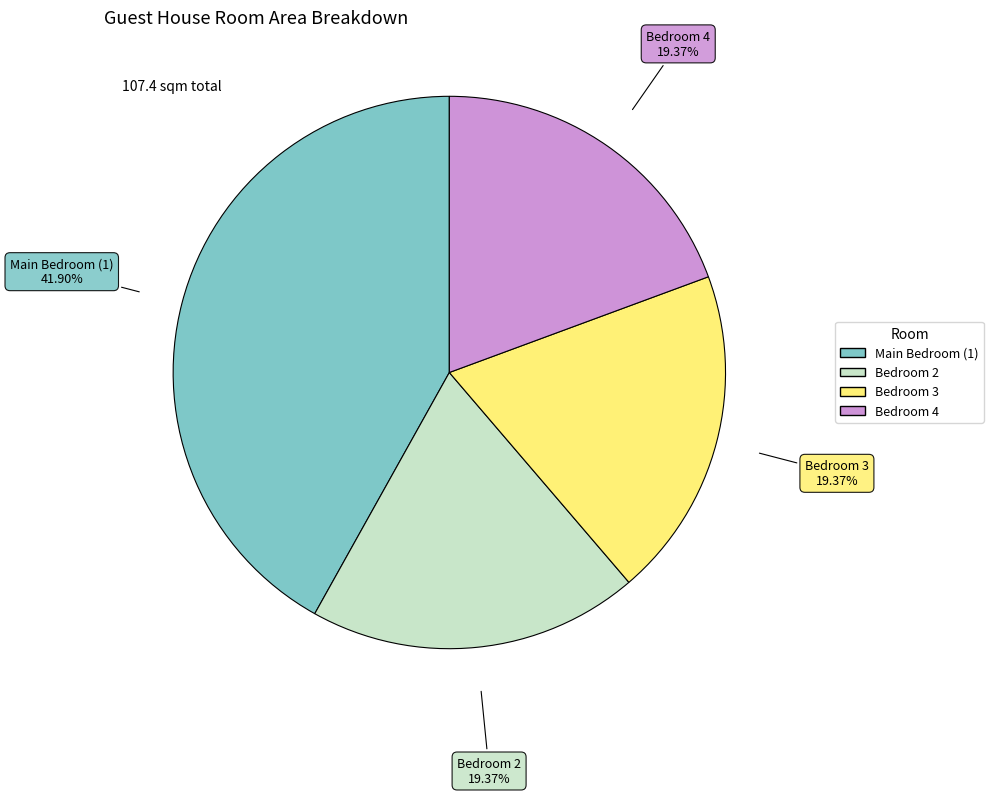

Which slice is the largest?

Main Bedroom (1)